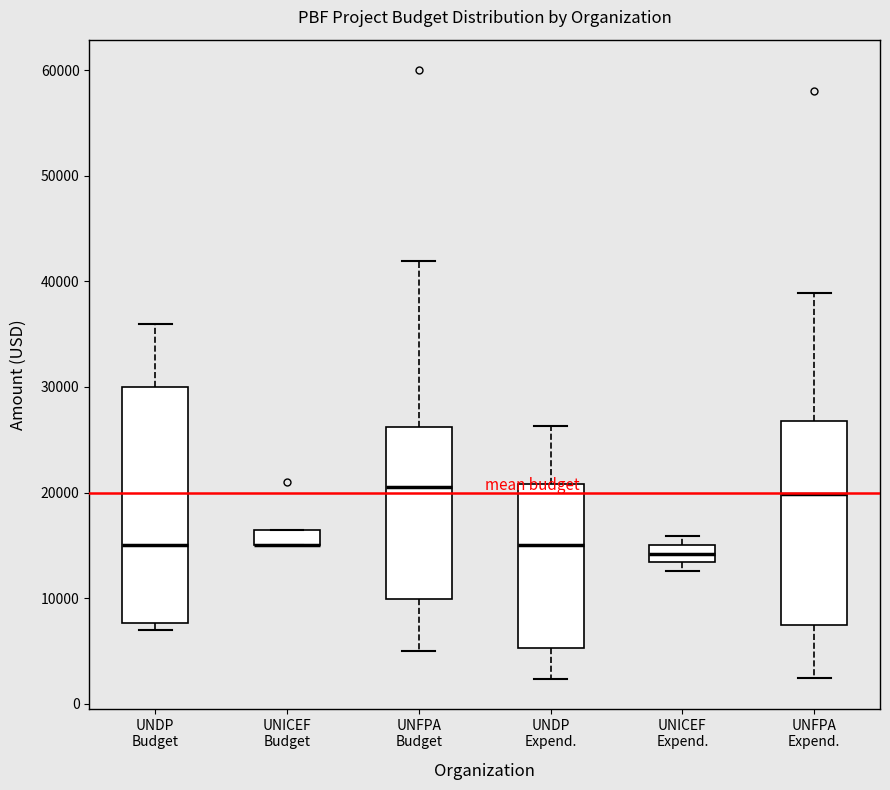

Reading left to right, transcribe this box plot: for each box, give where its median line is, the range the box spans, and where its two whiskers end, as read against the y-axis. The values are not printed on the chart, so give them approximately, as read against the axis.

UNDP Budget: median 15000, box 8000 to 30000, whiskers 7000 to 36000
UNICEF Budget: median 15000 (drawn on the box's lower edge), box 15000 to 17000, whiskers 15000 to 17000
UNFPA Budget: median 21000, box 10000 to 26000, whiskers 5000 to 42000
UNDP Expend.: median 15000, box 5000 to 21000, whiskers 2000 to 26000
UNICEF Expend.: median 14000, box 13000 to 15000, whiskers 13000 (below the box's lower edge) to 16000
UNFPA Expend.: median 20000, box 7000 to 27000, whiskers 2000 to 39000